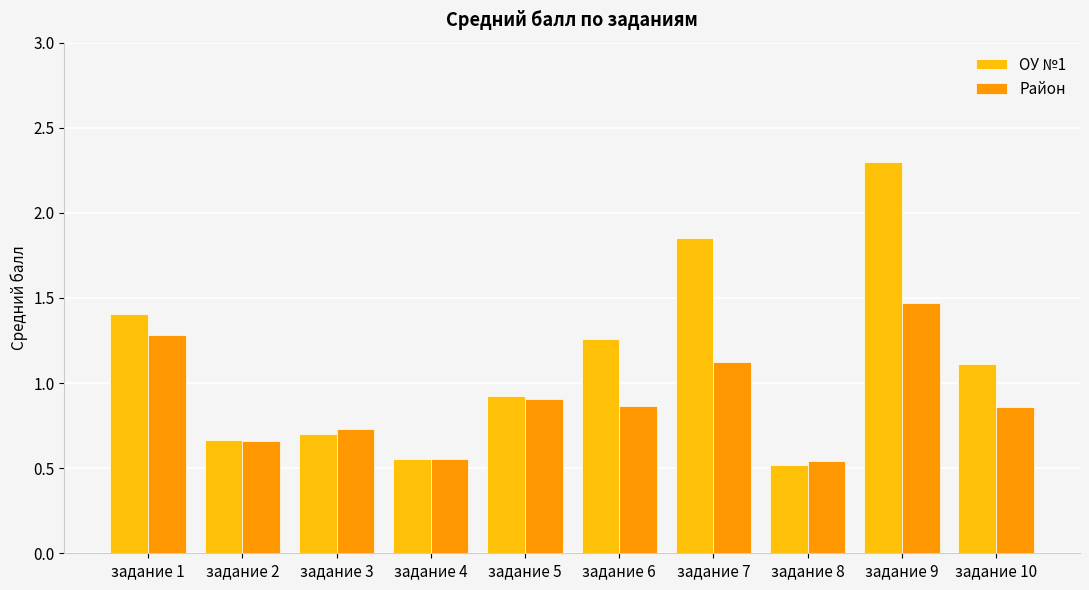

At which category does the chart reach its peak across all series?

задание 9